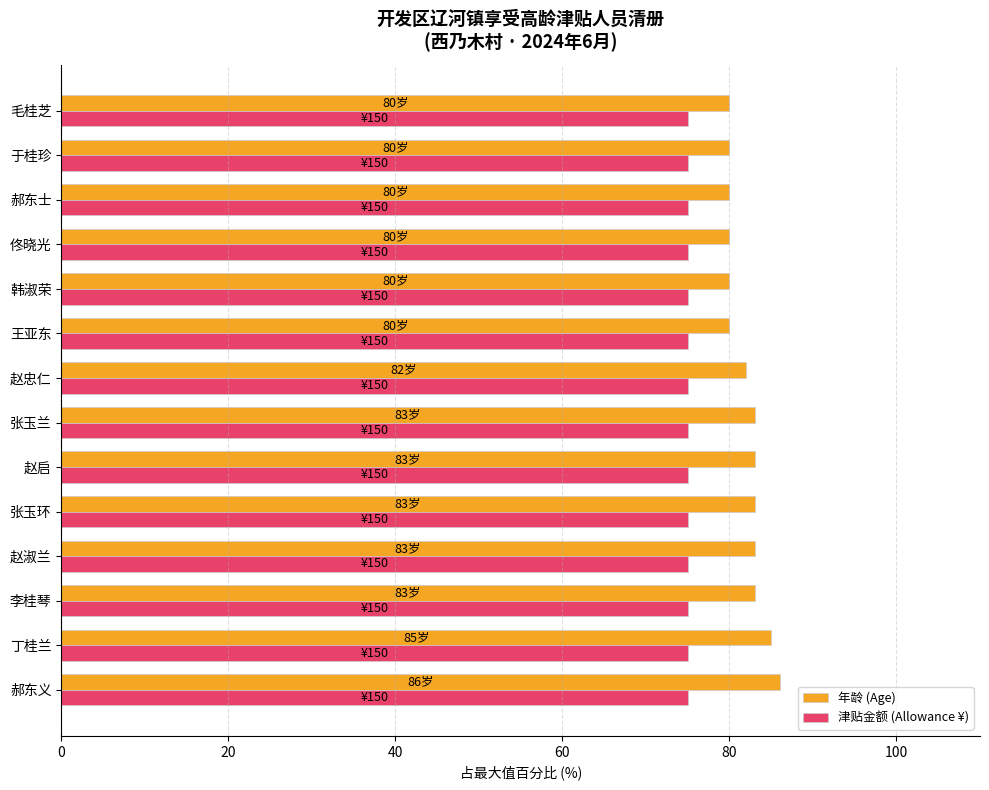

List the series in order of their overall mean, highest first.

年龄 (Age), 津贴金额 (Allowance ¥)